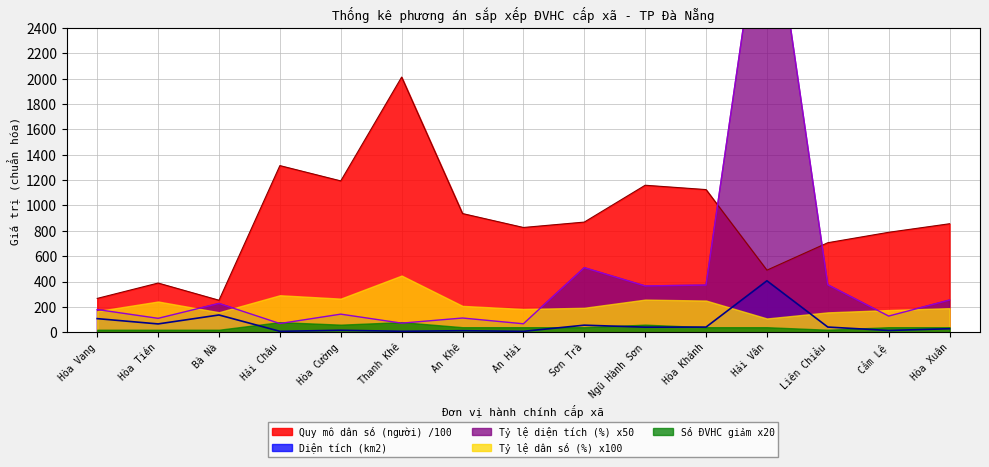

What is the difference between the second highest and minimum values in the Tỷ lệ diện tích (%) series?

442.3